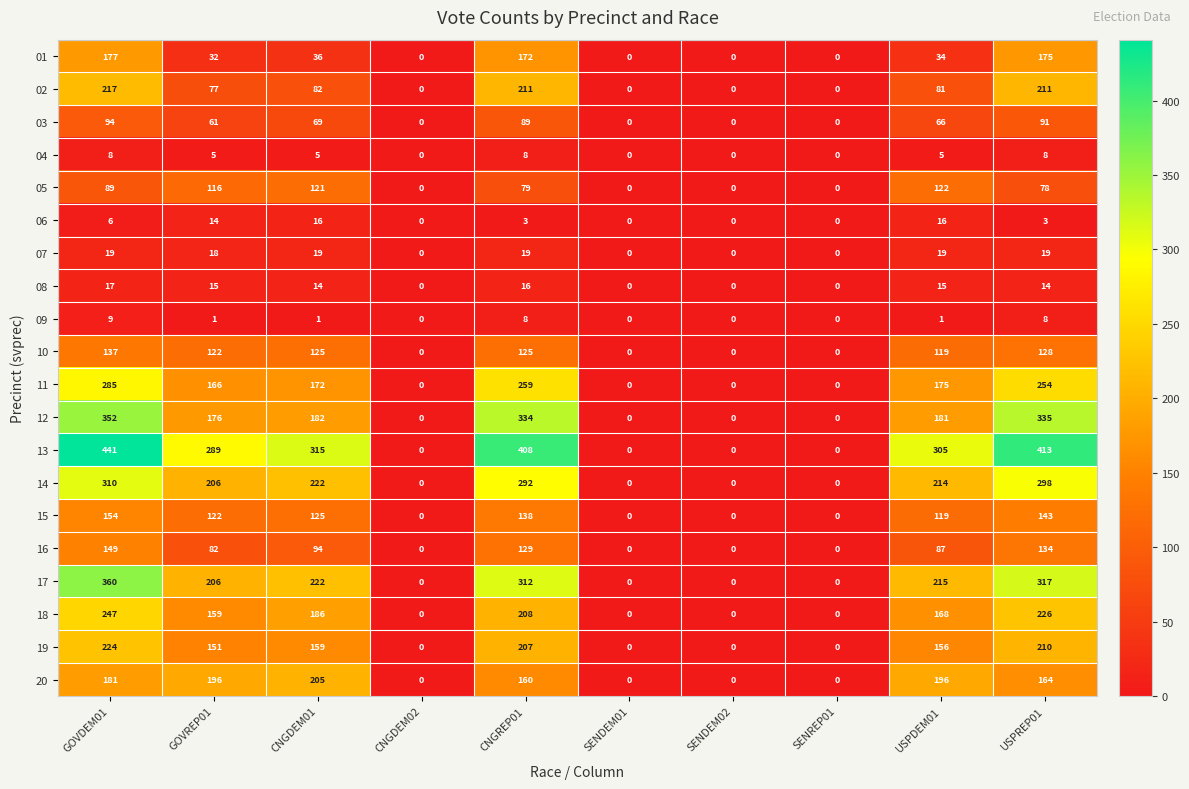

The value of 10 at SENDEM01 is 90. True or false?

False